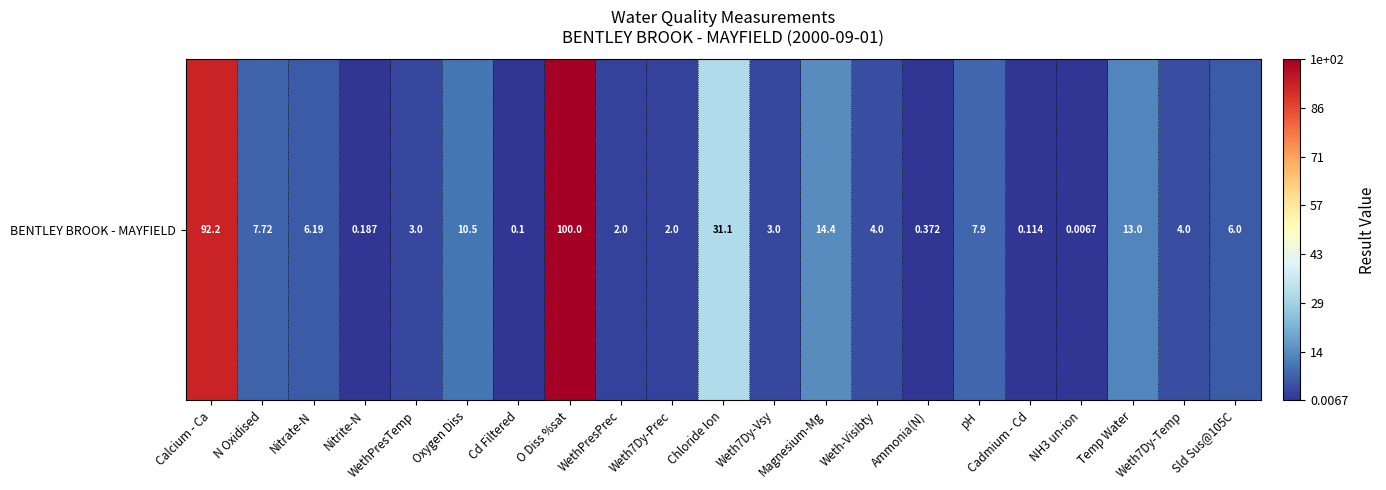

Rank the categories by value from lowest to highest.

NH3 un-ion, Cd Filtered, Cadmium - Cd, Nitrite-N, Ammonia(N), WethPresPrec, Weth7Dy-Prec, WethPresTemp, Weth7Dy-Vsy, Weth-Visibty, Weth7Dy-Temp, Sld Sus@105C, Nitrate-N, N Oxidised, pH, Oxygen Diss, Temp Water, Magnesium-Mg, Chloride Ion, Calcium - Ca, O Diss %sat